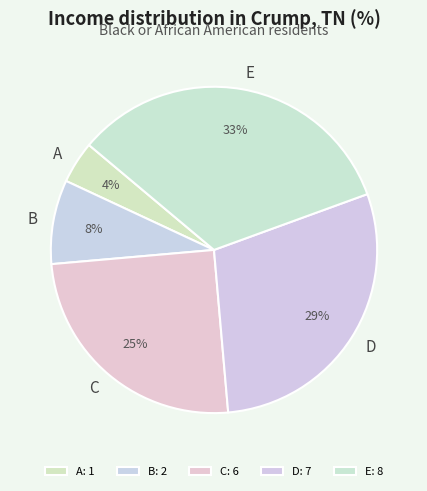

How many segments does this pie chart have?

5